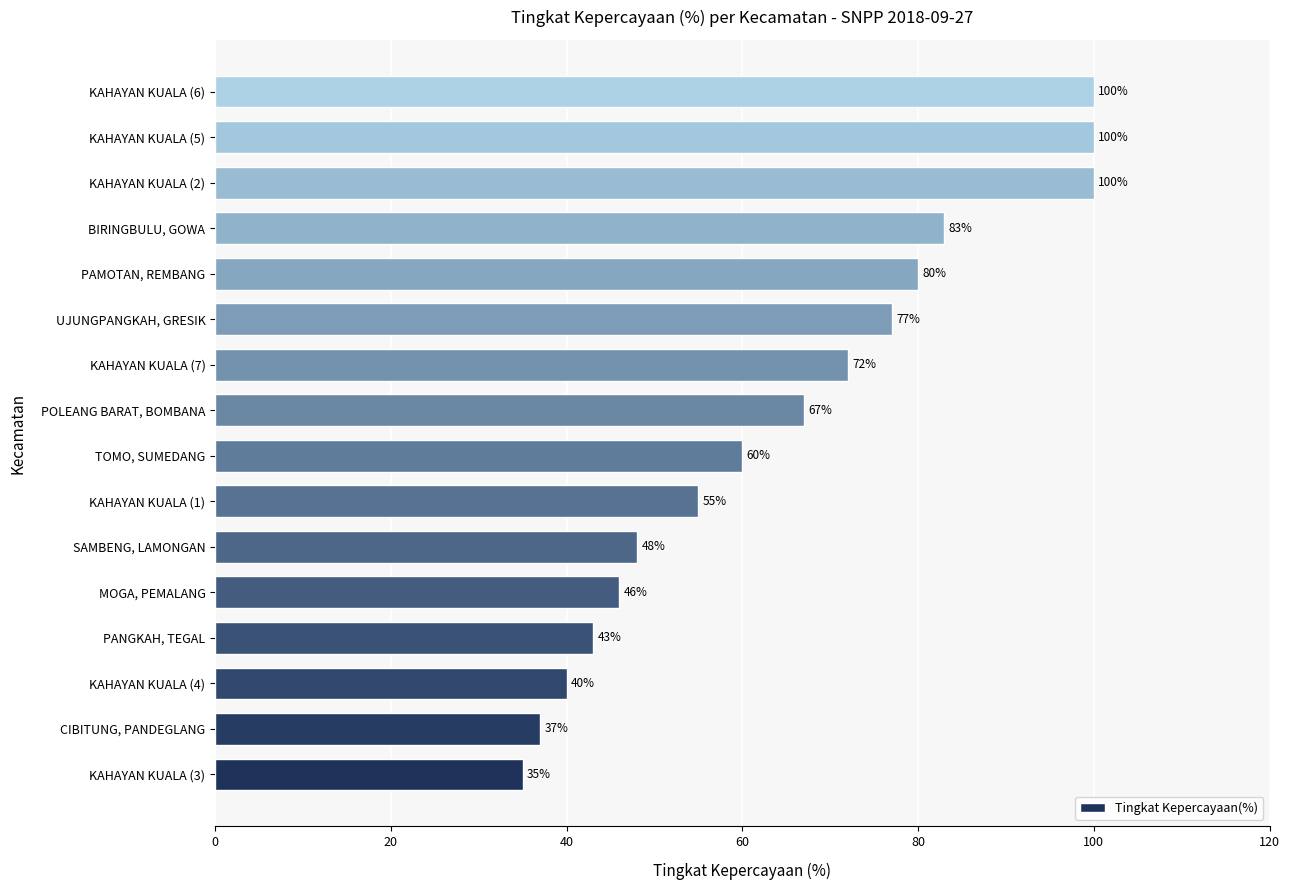

Are the bars horizontal?

Yes